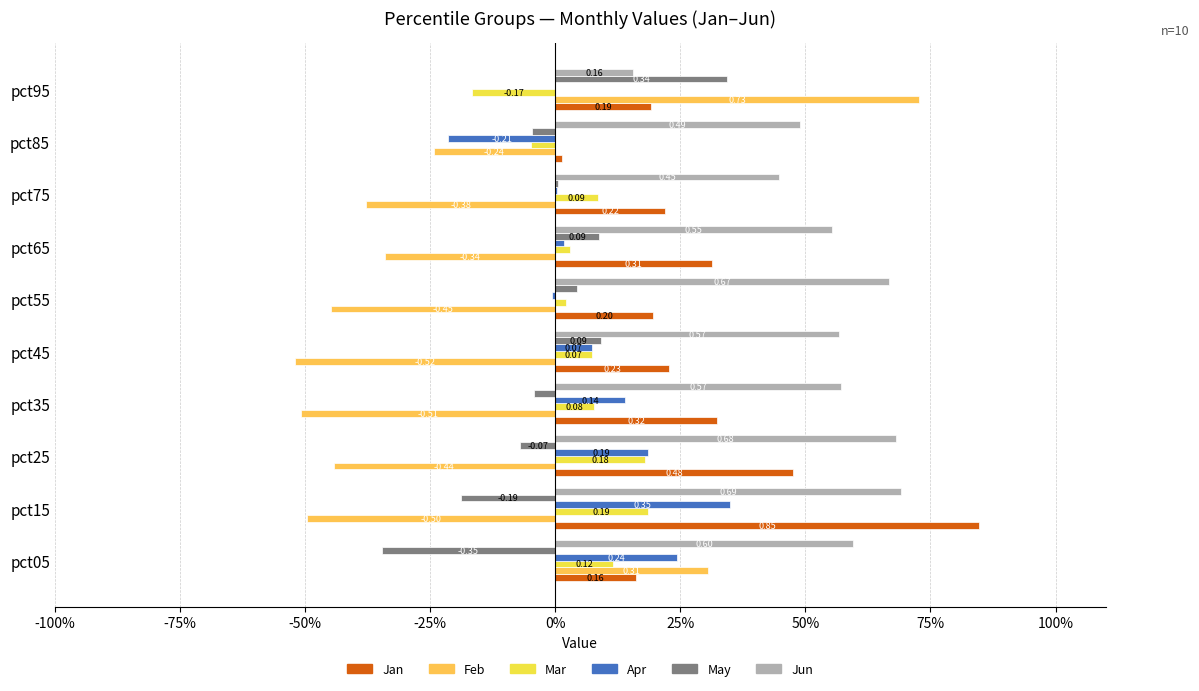

What is the difference between the maximum and second lowest values in the Jun series?

0.2